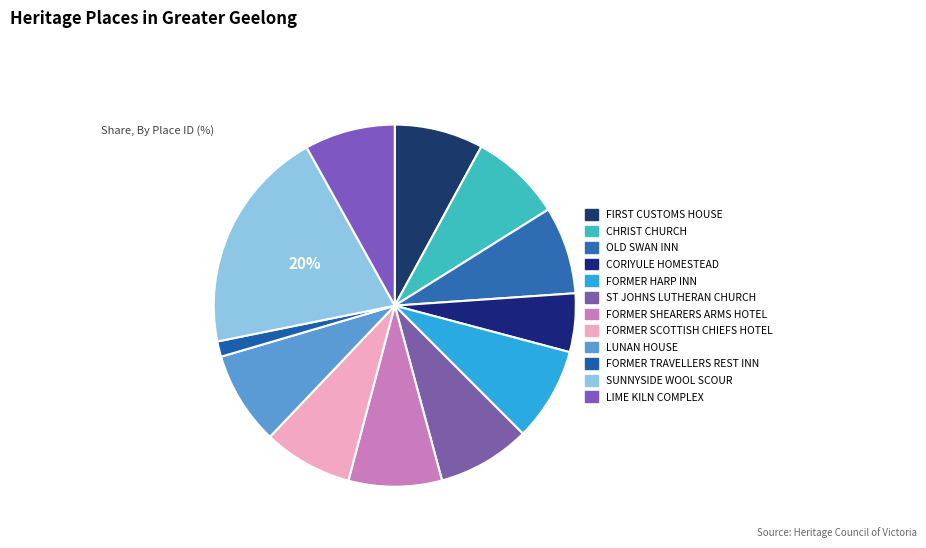

Is there any slice that represents more than half of the pie?

No